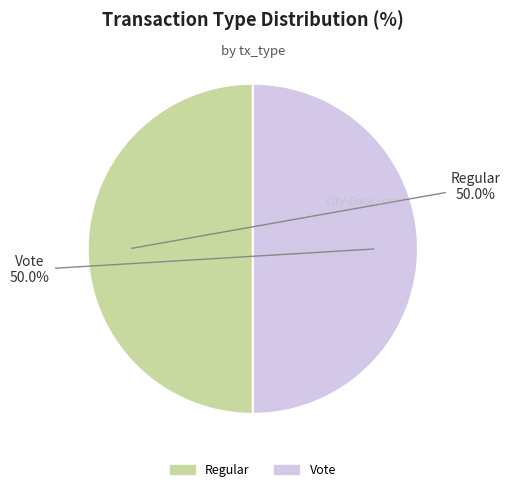

Approximately how many times larger is the value at Regular compared to Vote?

1.0